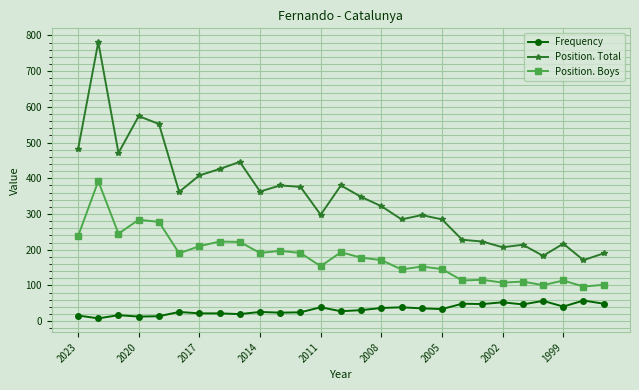

What is the difference between the maximum and second lowest values in the Frequency series?

45